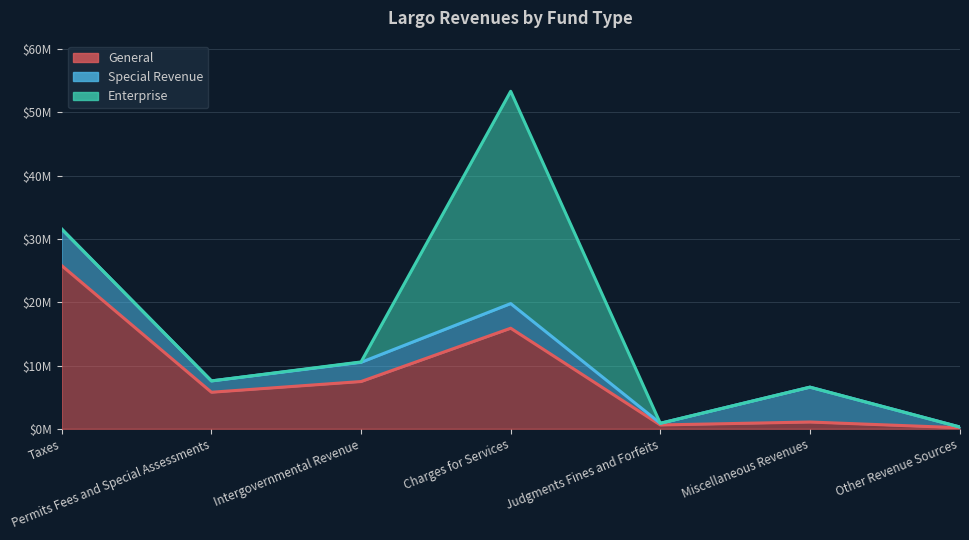

What position from the left is Miscellaneous Revenues?

6